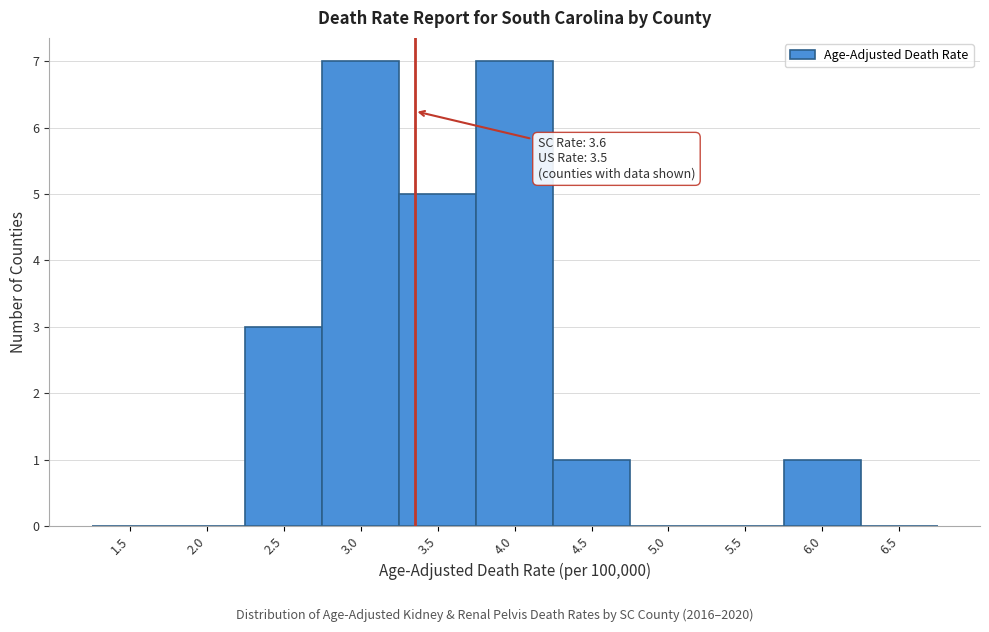

Reading left to right, transcribe all the data shown in this chart.

1.5=0	2.0=0	2.5=3	3.0=7	3.5=5	4.0=7	4.5=1	5.0=0	5.5=0	6.0=1	6.5=0